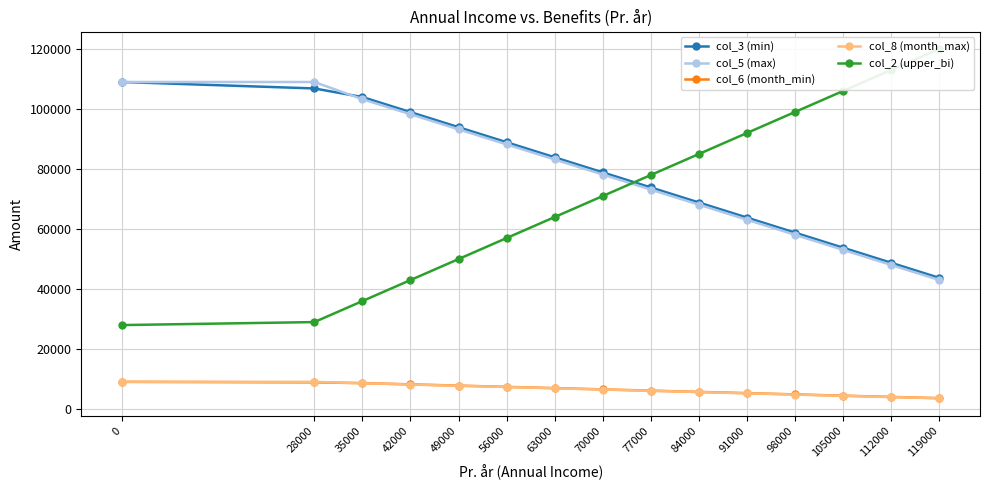

How many data points does each series have?

15